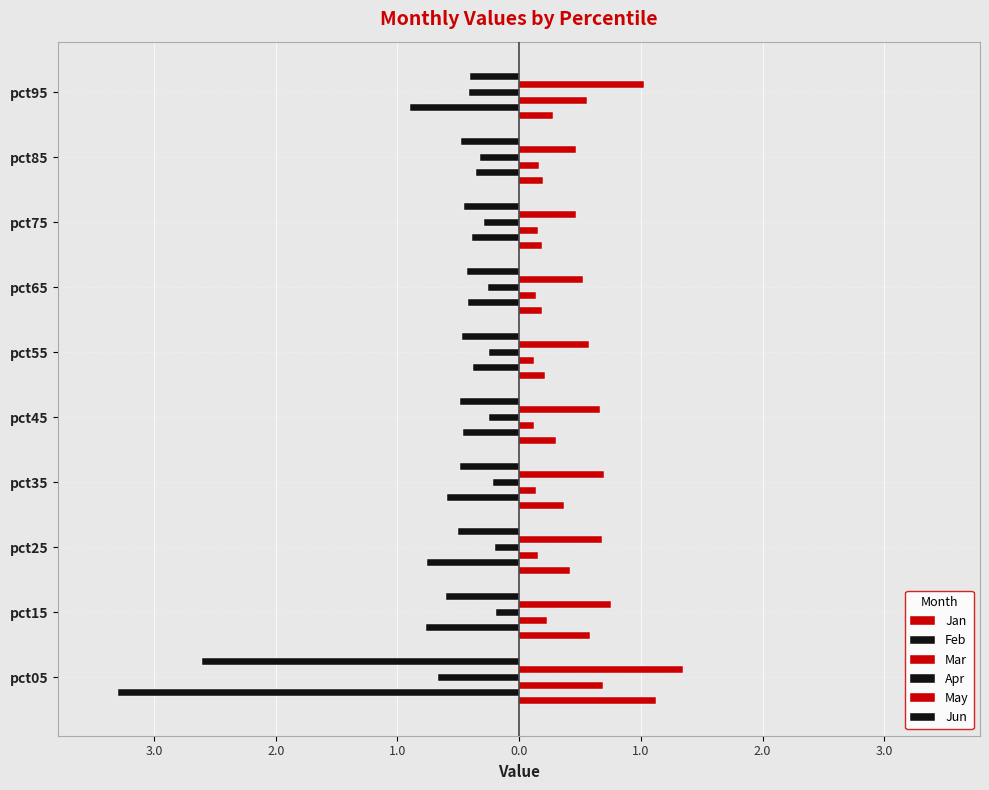

How many groups of bars are there?

10